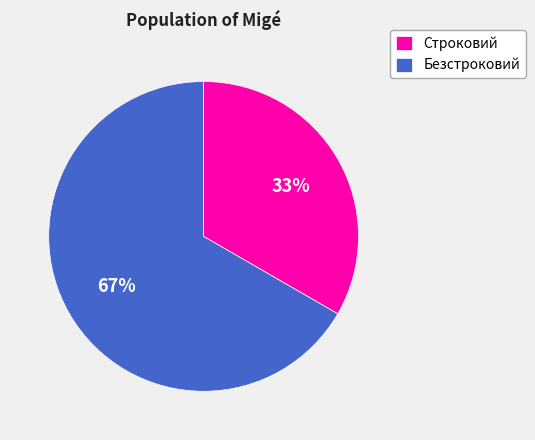

What percentage is the Безстроковий slice, to the nearest percent?

67%